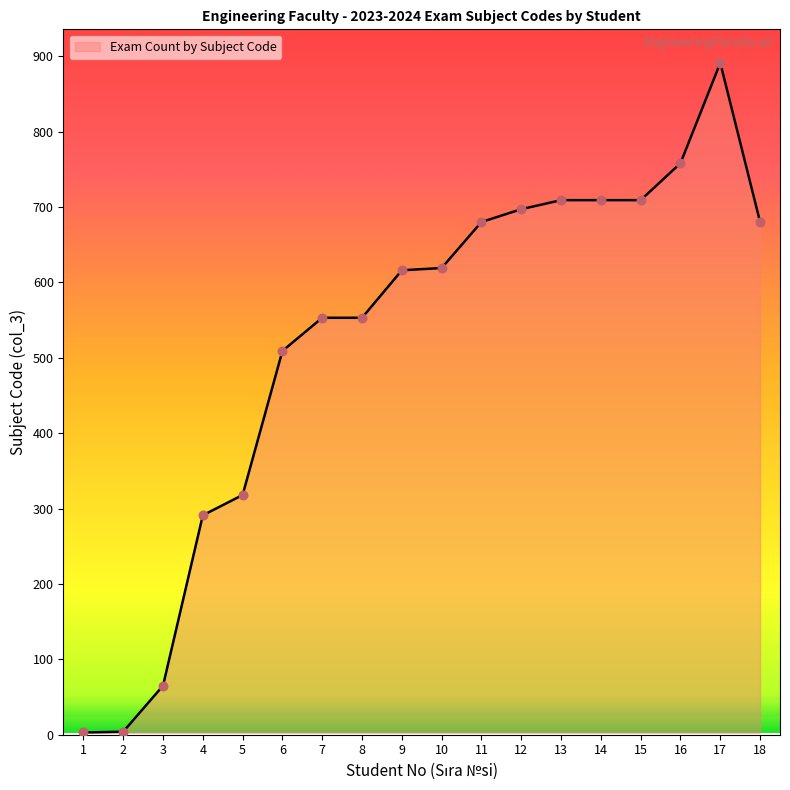

Approximately how many times larger is the value at 4 compared to 16?

0.4